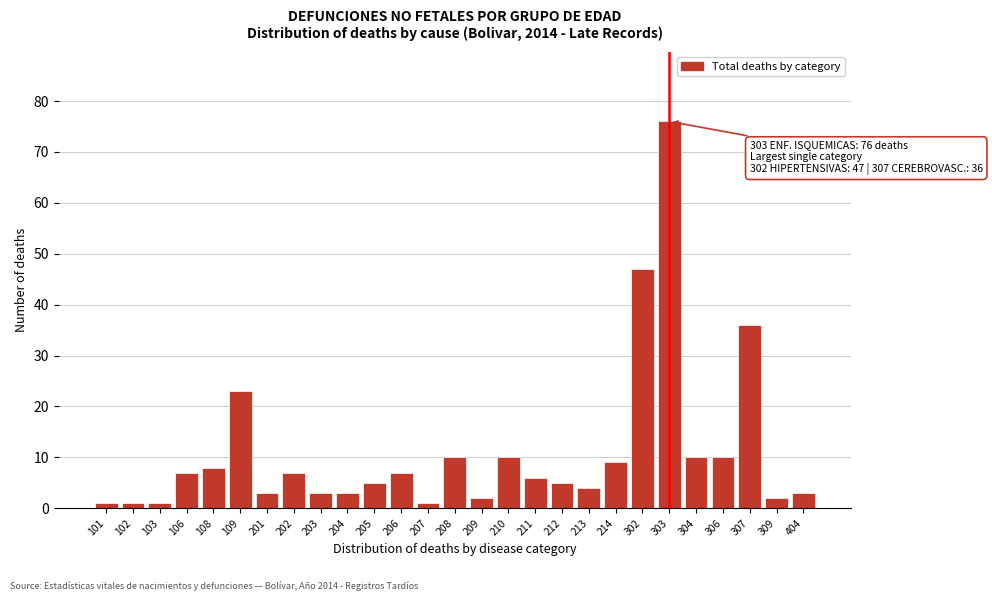

Reading left to right, transcribe all the data shown in this chart.

1	1	1	7	8	23	3	7	3	3	5	7	1	10	2	10	6	5	4	9	47	76	10	10	36	2	3